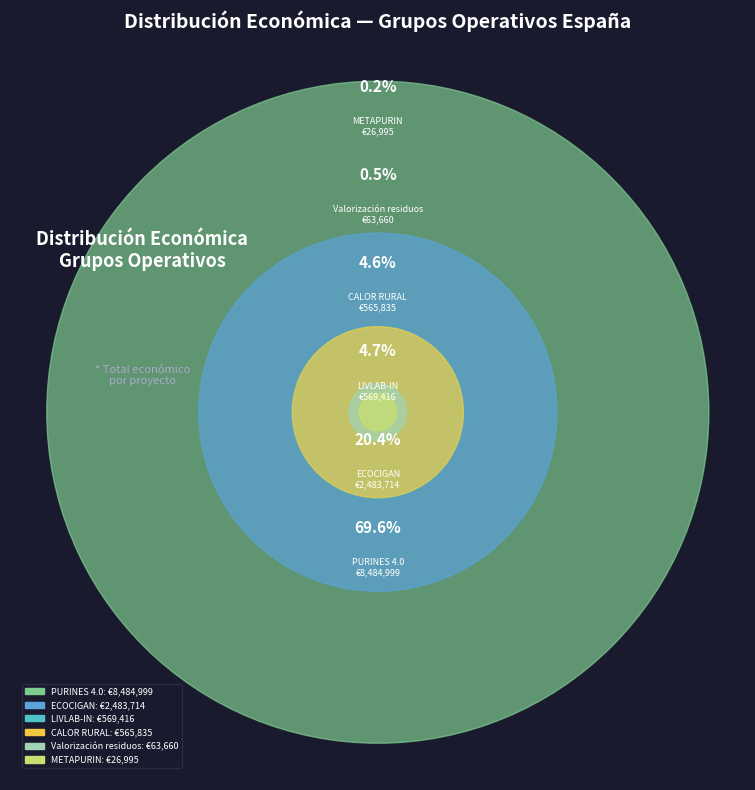

How many slices are in this pie chart?

6